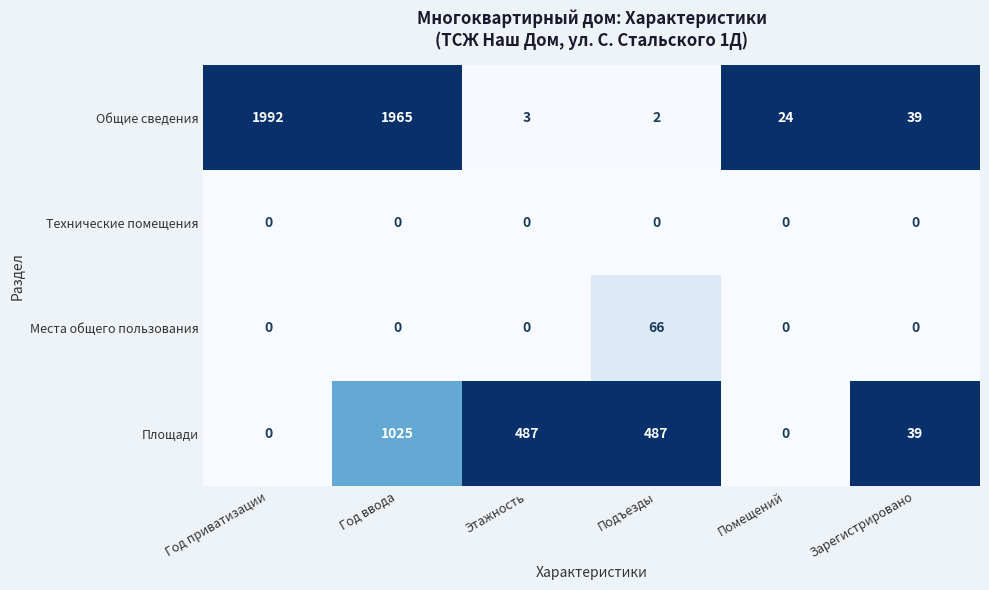

At Подъезды, list the series in order from largest to smallest.

Площади, Места общего пользования, Общие сведения, Технические помещения